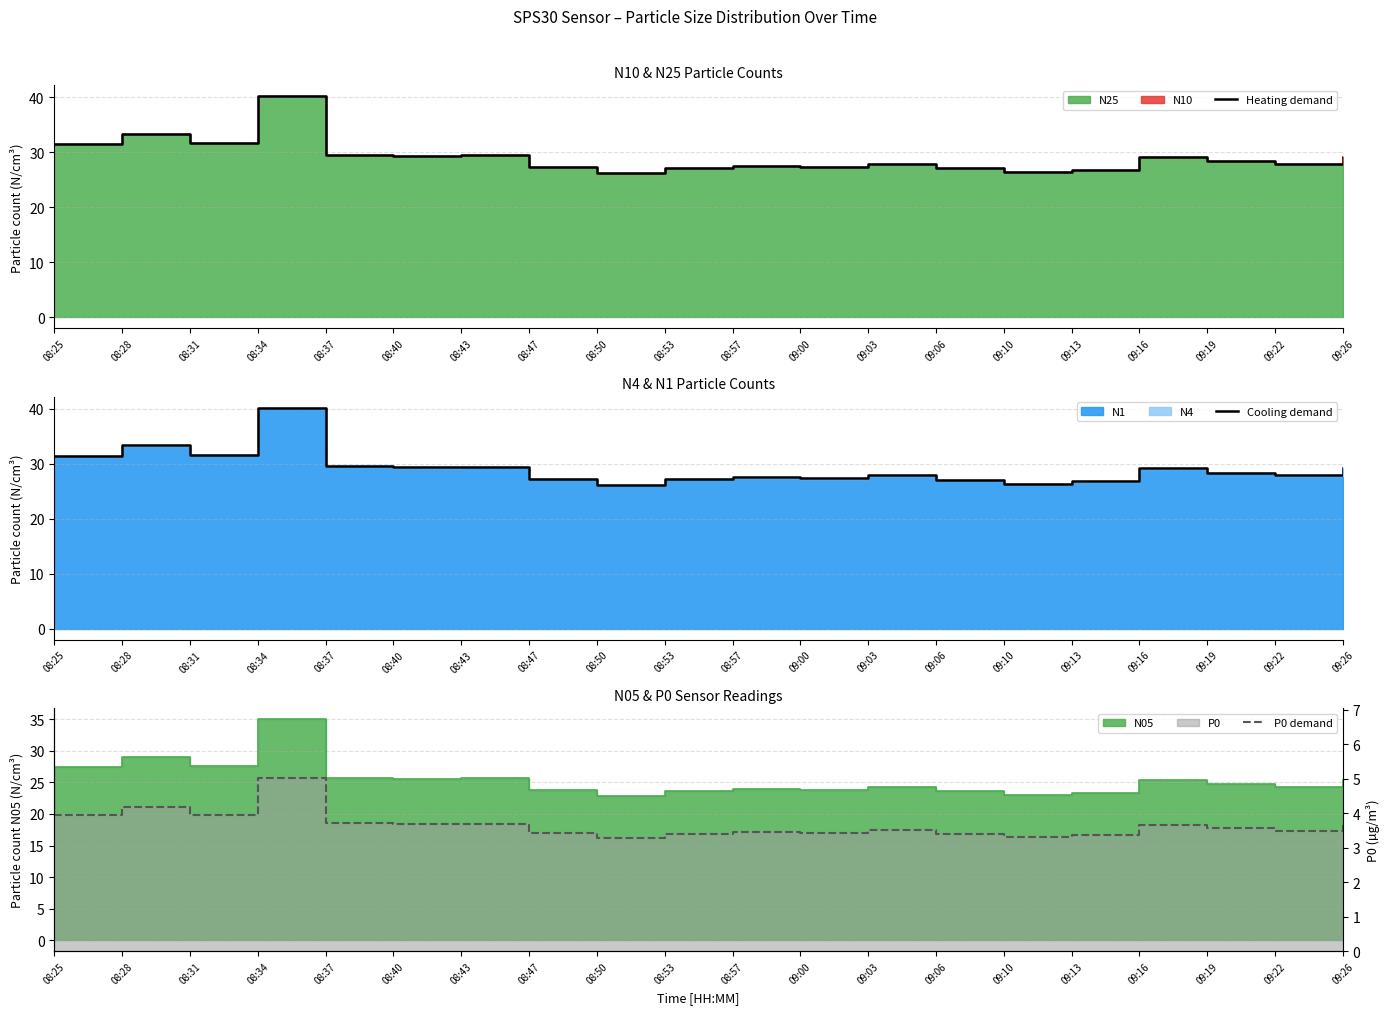

What is the greatest value displayed?

40.2